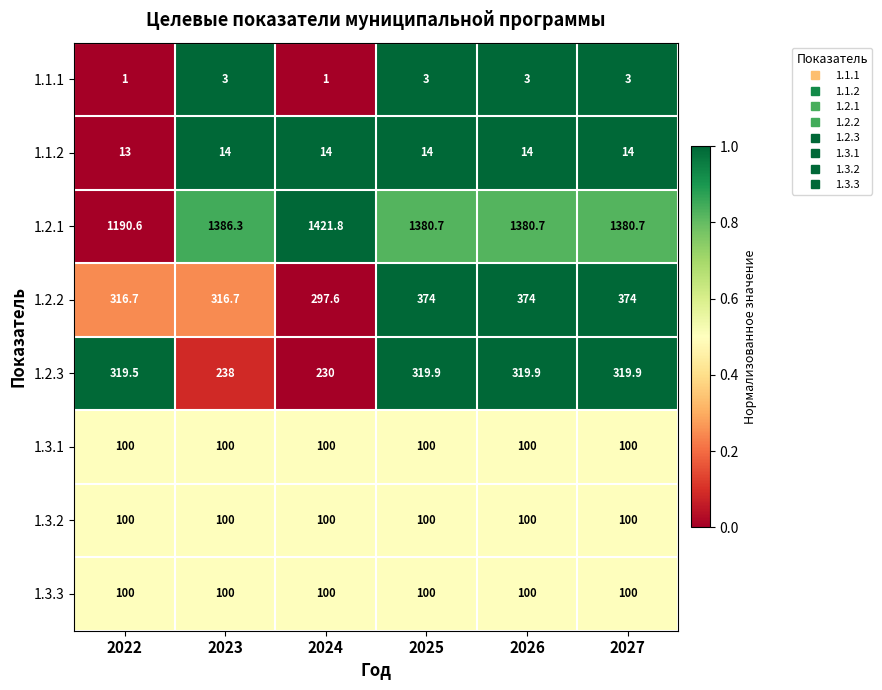

What is the spread (max minus min) of values at 2024?

1420.8